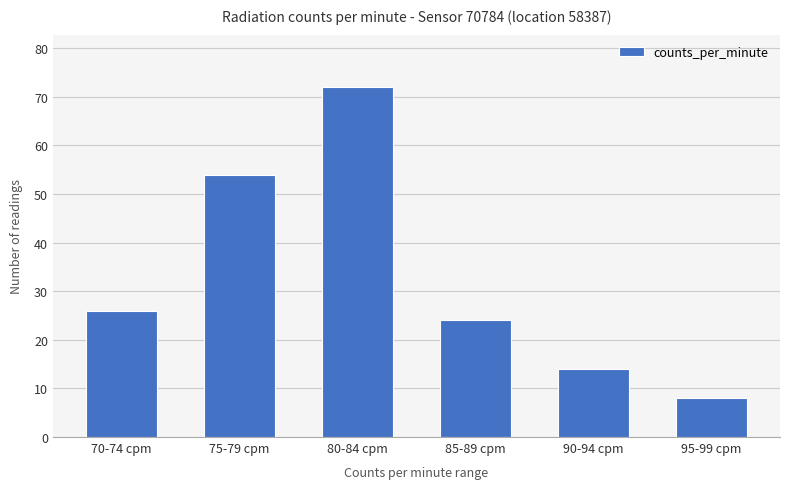

Which category has the highest value across all series?

80-84 cpm